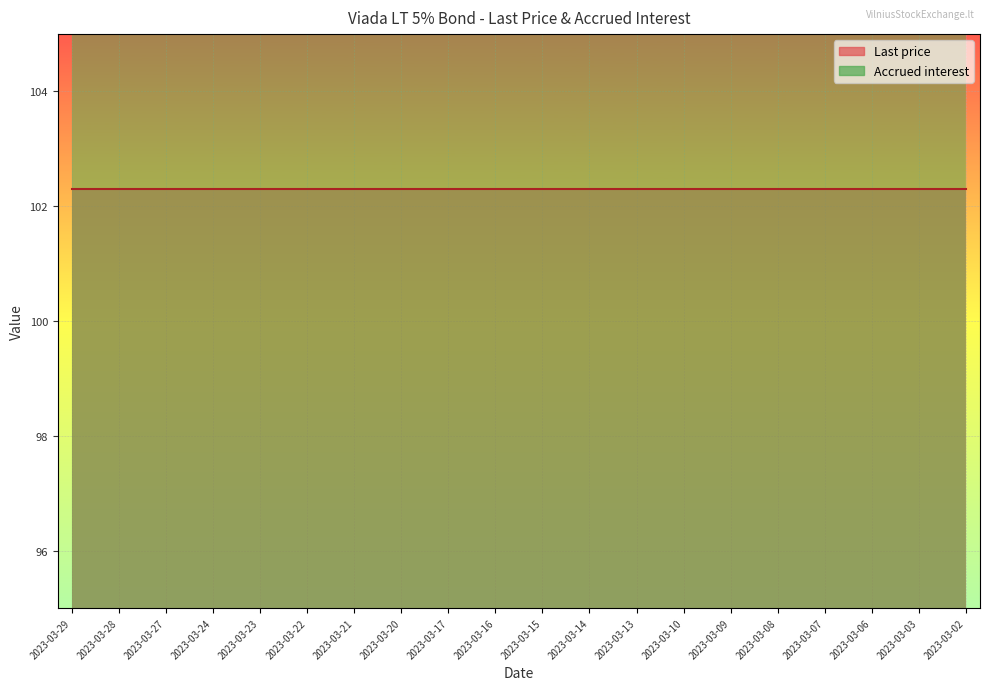

List the labels in order of value, smallest first.

2023-03-02, 2023-03-03, 2023-03-06, 2023-03-07, 2023-03-08, 2023-03-09, 2023-03-10, 2023-03-13, 2023-03-14, 2023-03-15, 2023-03-16, 2023-03-17, 2023-03-20, 2023-03-21, 2023-03-22, 2023-03-23, 2023-03-24, 2023-03-27, 2023-03-28, 2023-03-29